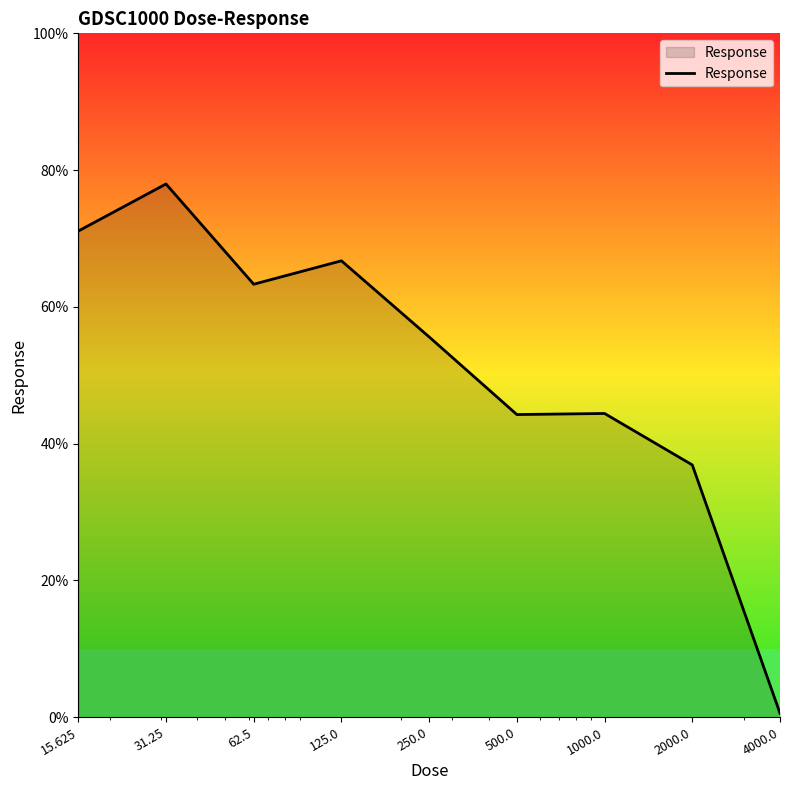

What is the maximum value shown in the chart?

78.0